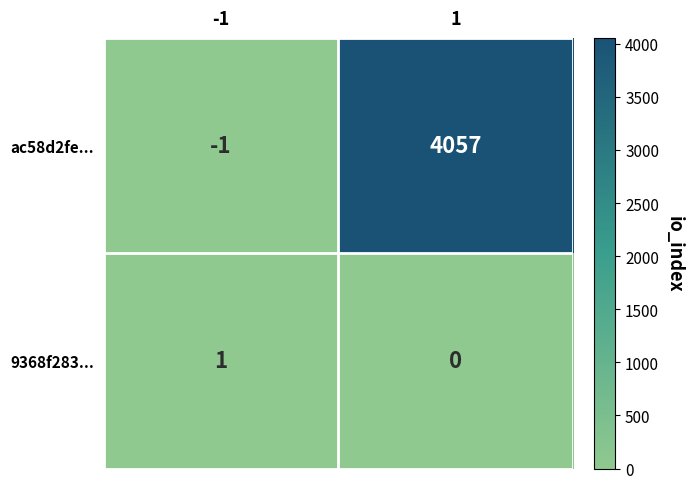

Rank the series by their maximum value, from lowest to highest.

9368f283..., ac58d2fe...